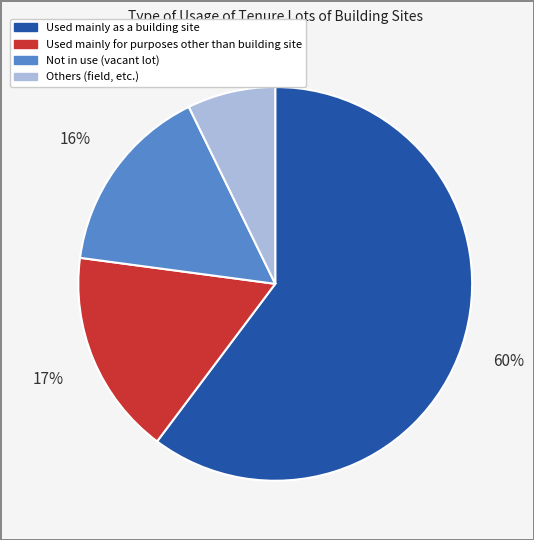

To the nearest percent, what is the difference between the Used mainly as a building site and Others (field, etc.) slice percentages?

53%